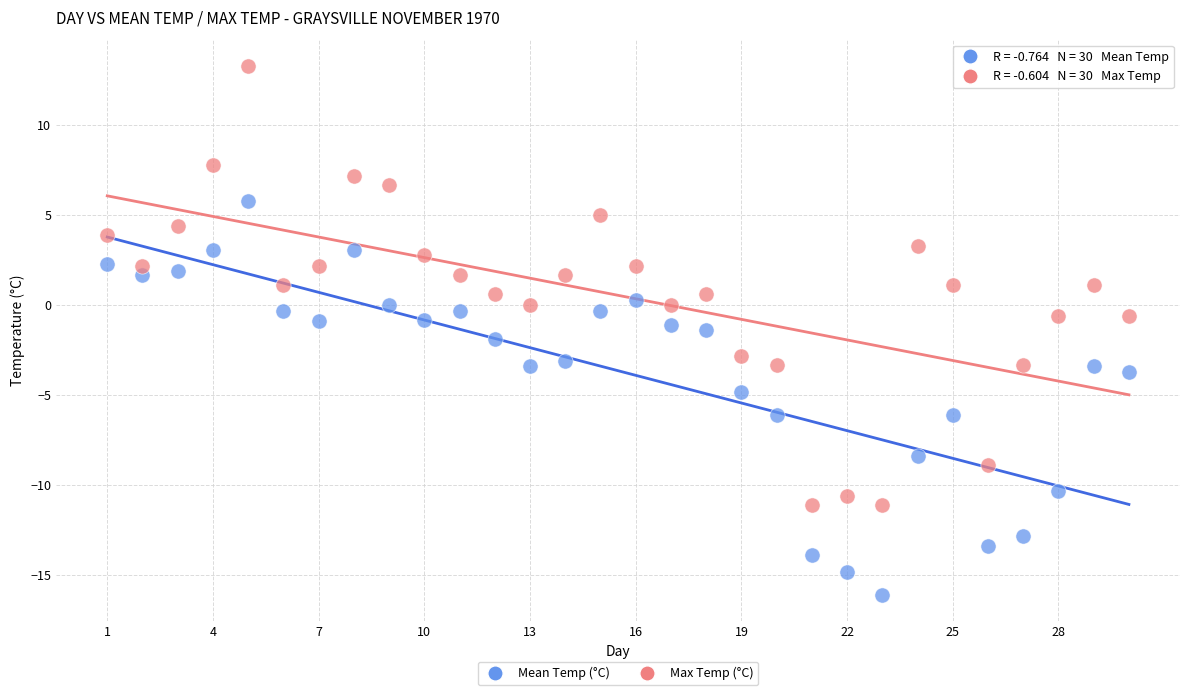

Which series has the largest Y range (max minus min)?

Max Temp (°C)